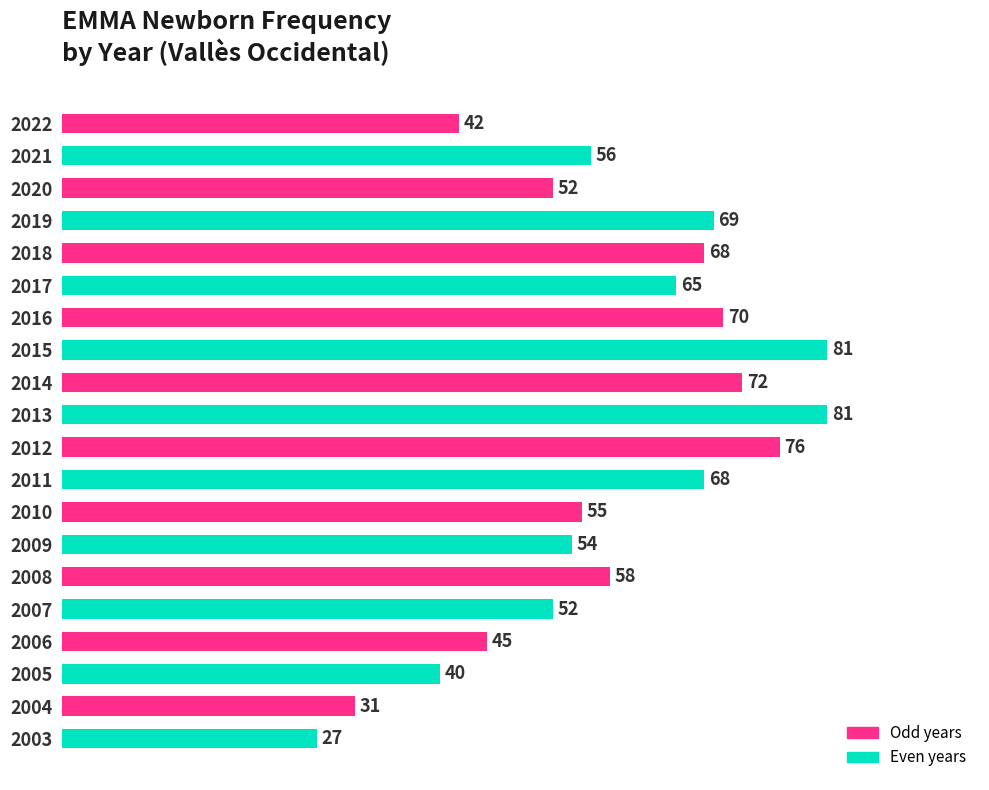

What is the ratio of the value at 2018 to the value at 2008?

1.2